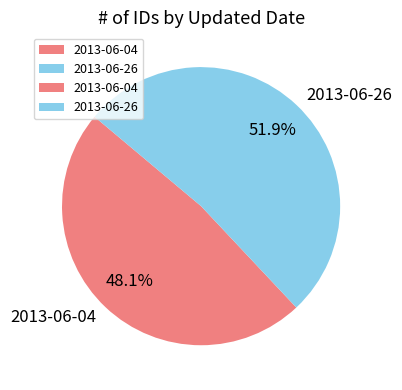

How many slices are in this pie chart?

2